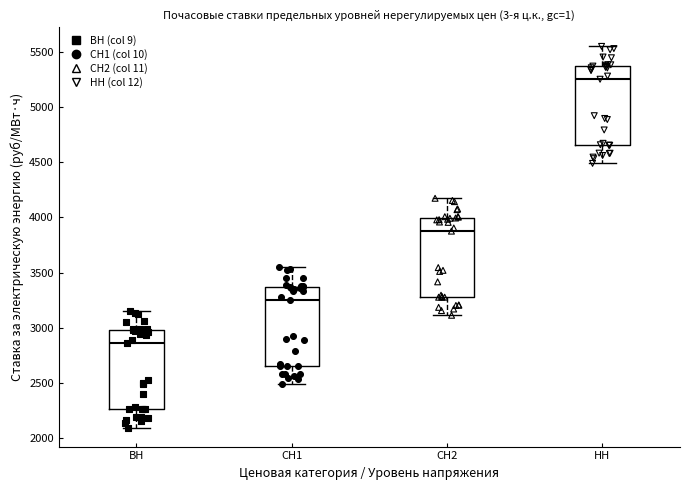

Which box's median line is the highest?

НН